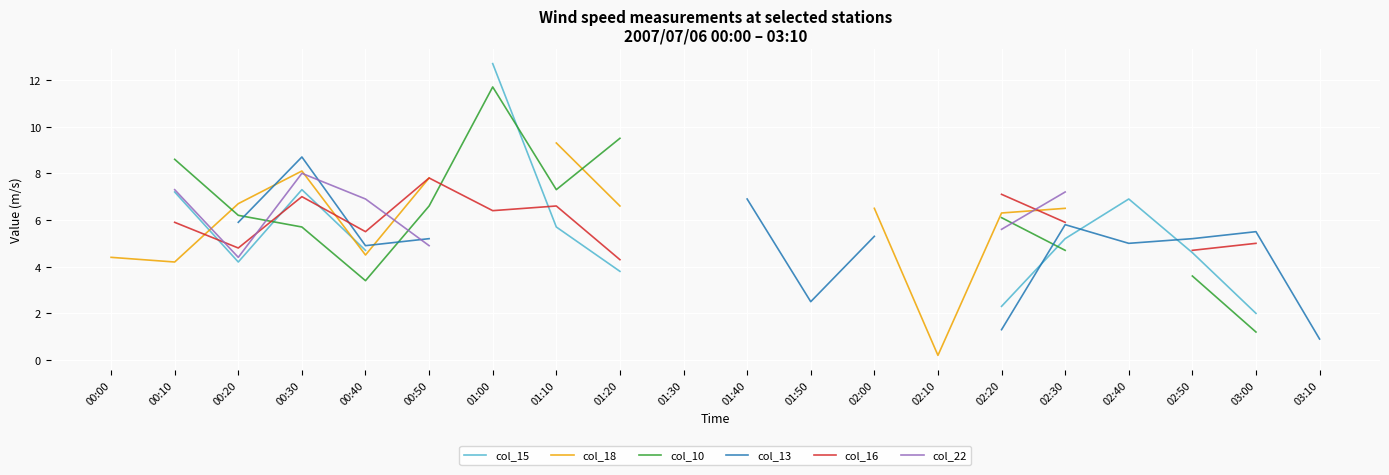

What are all the series names shown in the legend?

col_15, col_18, col_10, col_13, col_16, col_22